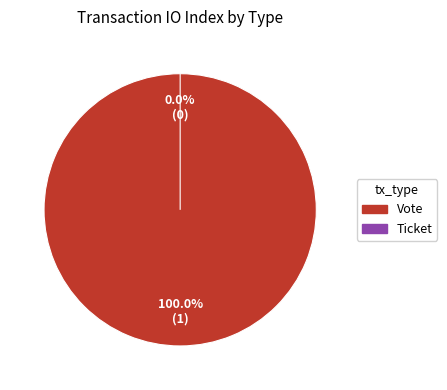

The Ticket slice represents 0% of the pie. True or false?

True